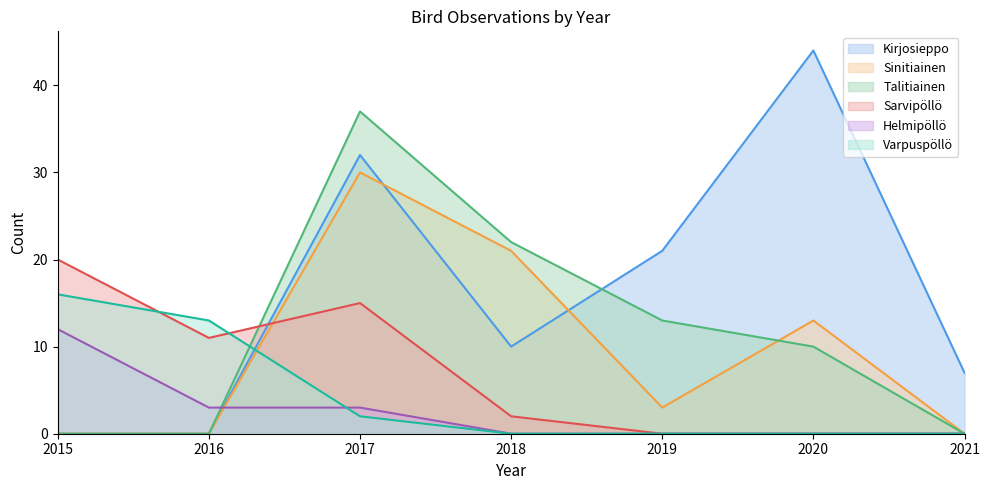

Reading left to right, list all the values displayed in this chart.

Kirjosieppo: 0	0	32	10	21	44	7
Sinitiainen: 0	0	30	21	3	13	0
Talitiainen: 0	0	37	22	13	10	0
Sarvipöllö: 20	11	15	2	0	0	0
Helmipöllö: 12	3	3	0	0	0	0
Varpuspöllö: 16	13	2	0	0	0	0